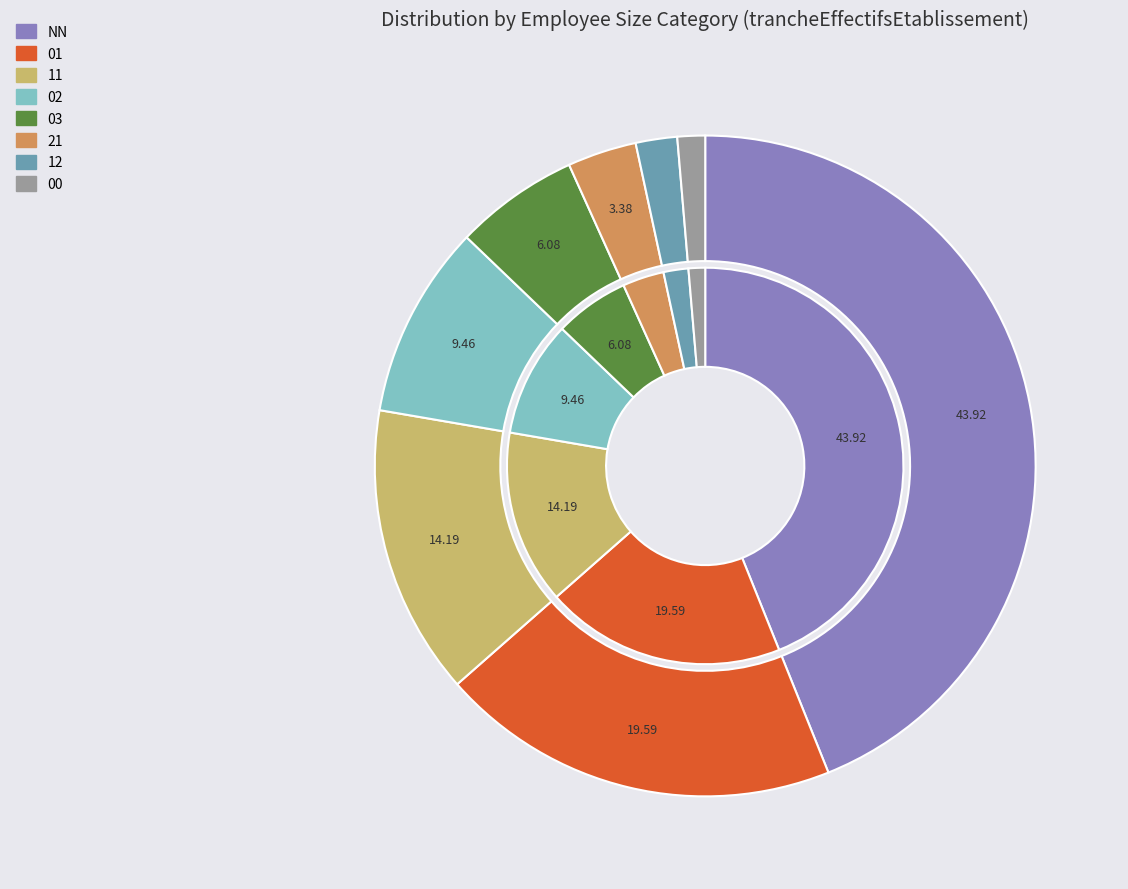

Which category has the smallest portion of the pie?

00